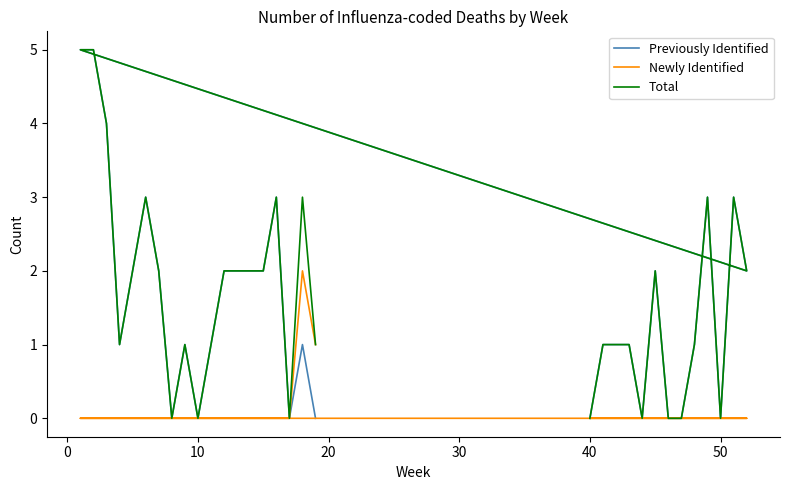

The Previously Identified series shows -2 at 10. True or false?

False